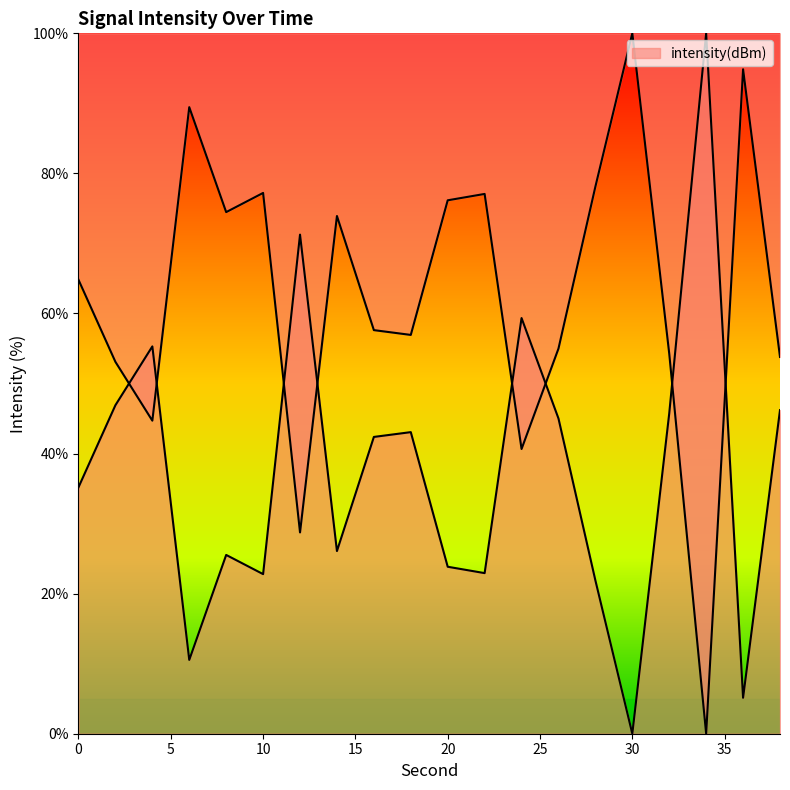

How many values are below 64?

10